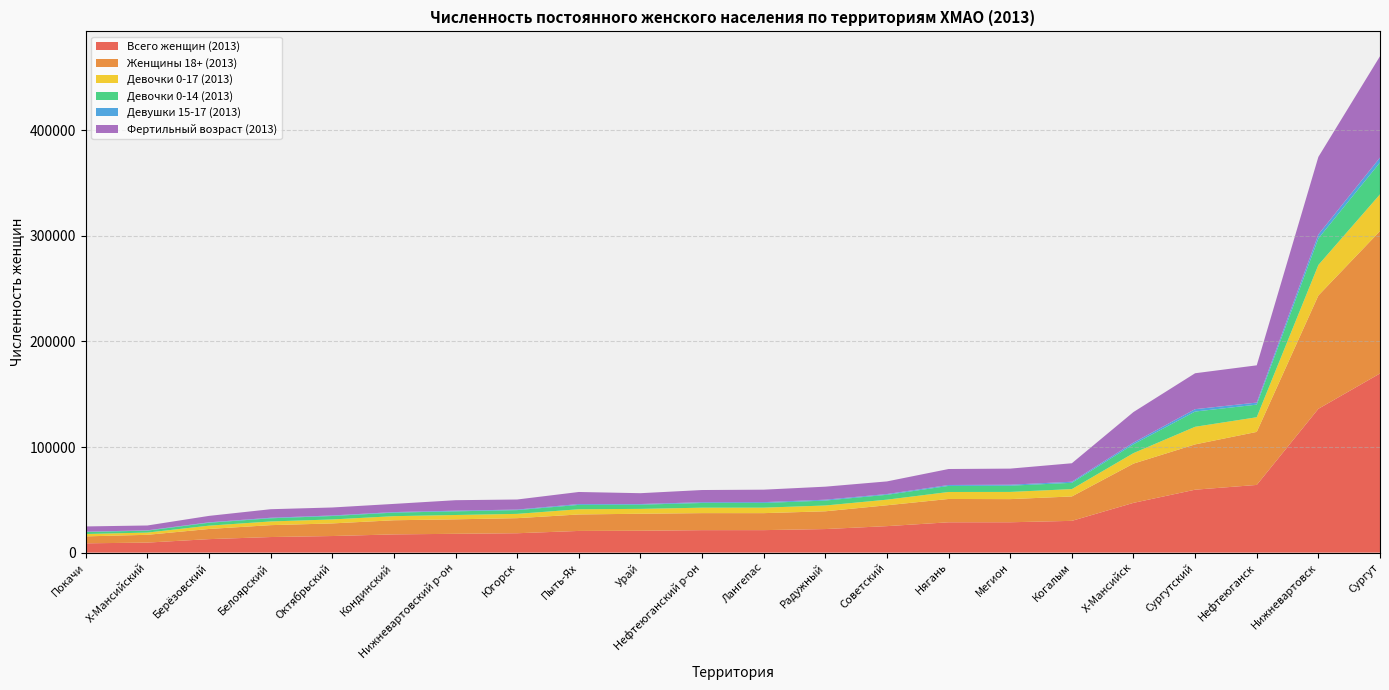

At which category is the sum across all series the highest?

Сургут